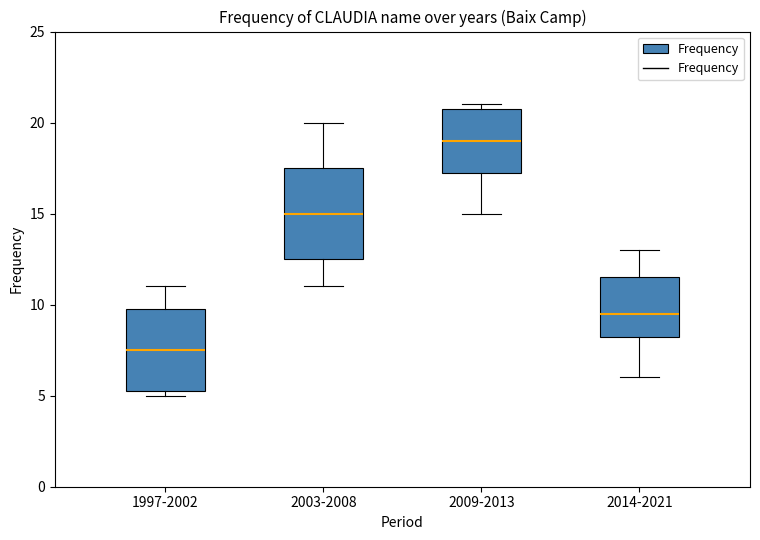

Comparing the boxes themselves (not the whiskers), which one is the tallest?

2003-2008